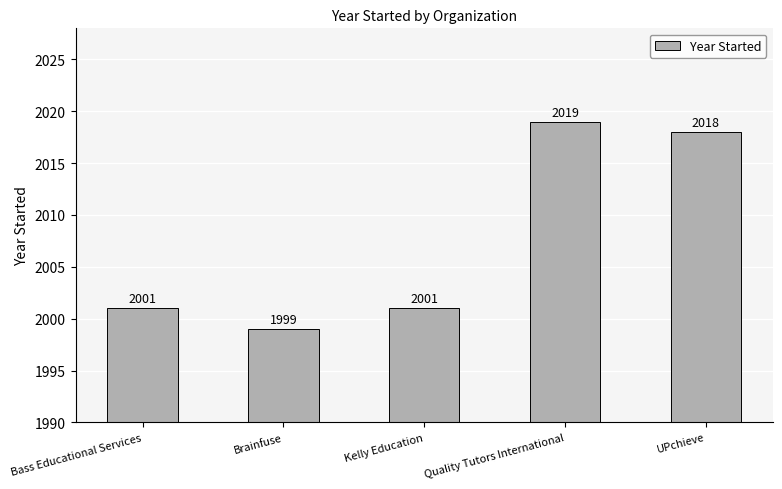

Between Brainfuse and UPchieve, which is larger?

UPchieve